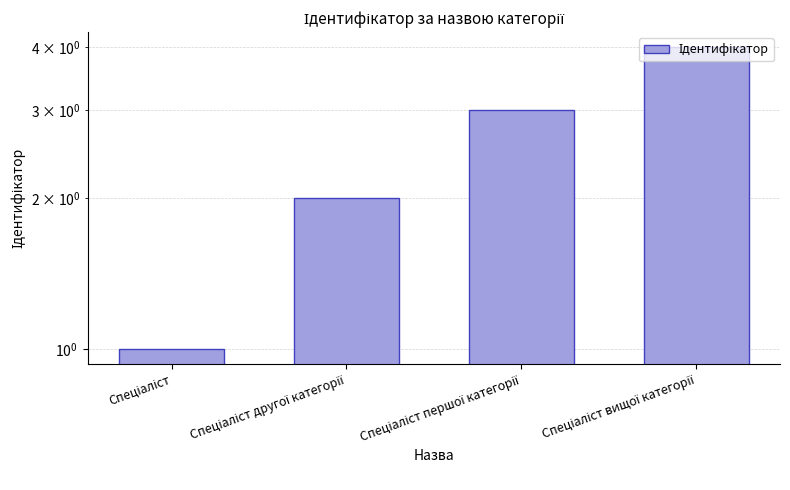

Which has a higher value, Спеціаліст вищої категорії or Спеціаліст другої категорії?

Спеціаліст вищої категорії